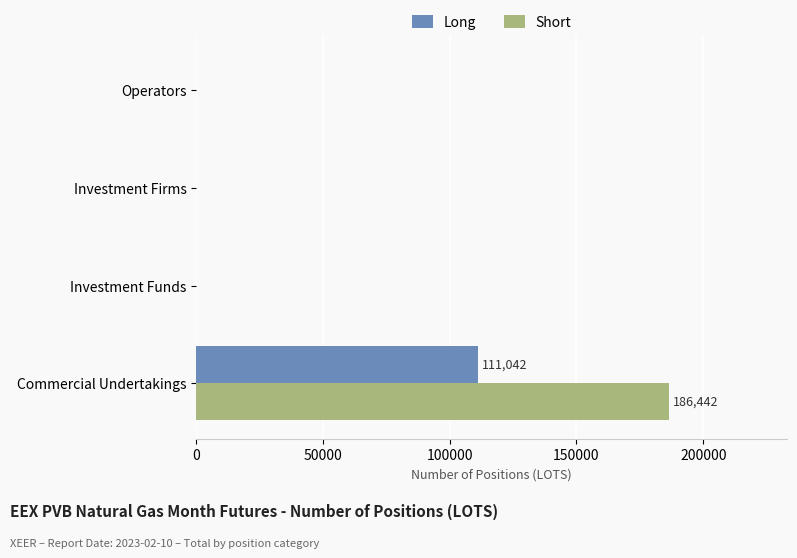

What are all the series names shown in the legend?

Long, Short